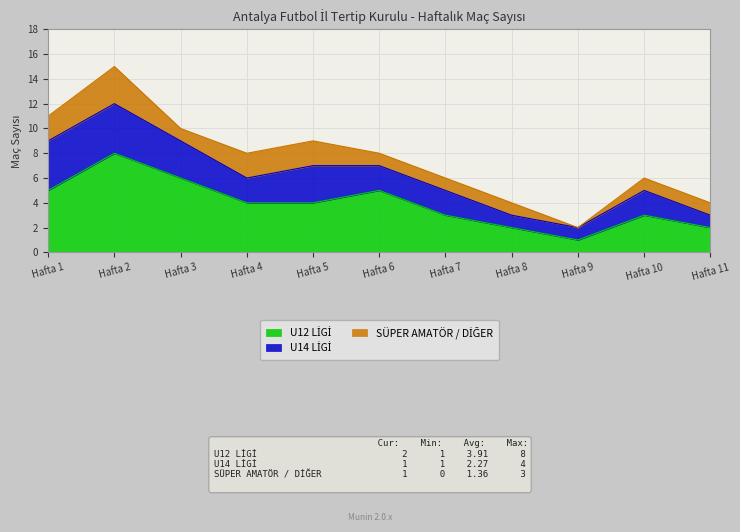

True or false: U12 LİGİ and U14 LİGİ cross at least once.

False